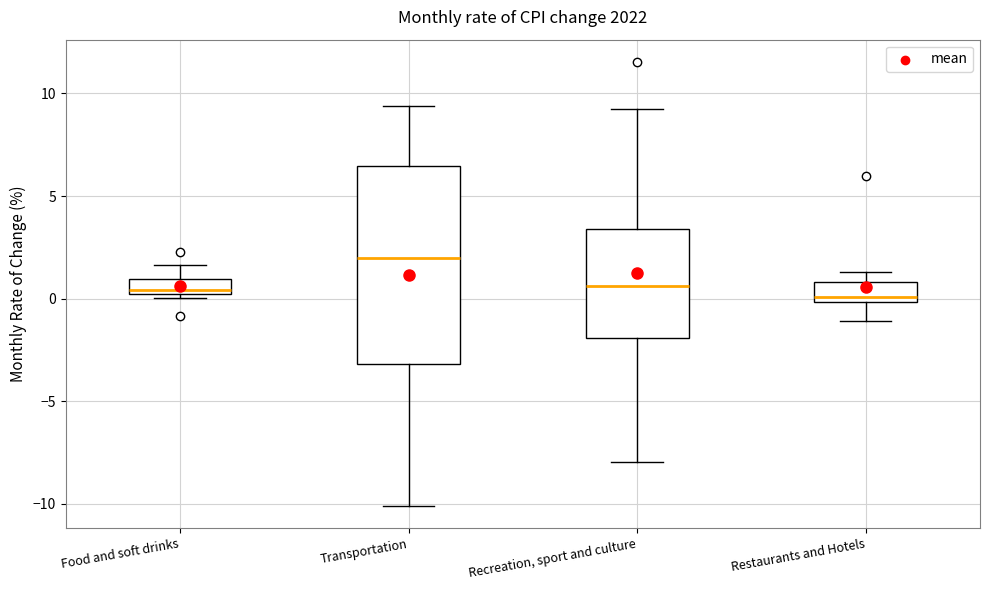

Where is the lower edge of the box for Restaurants and Hotels on the y-axis? The values are not printed on the chart, so give them approximately, as read against the axis.

0.0